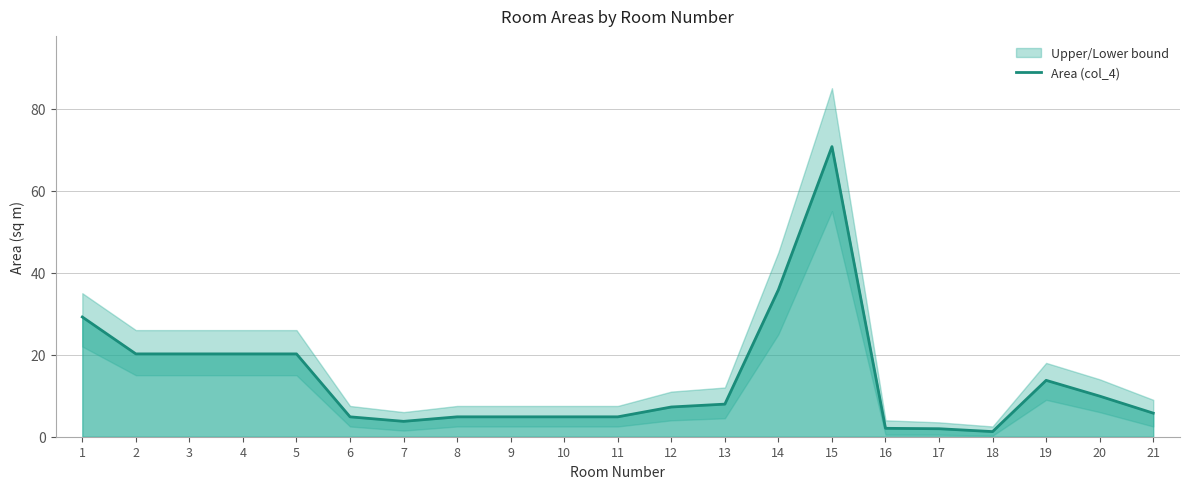

What is the average value?

14.0